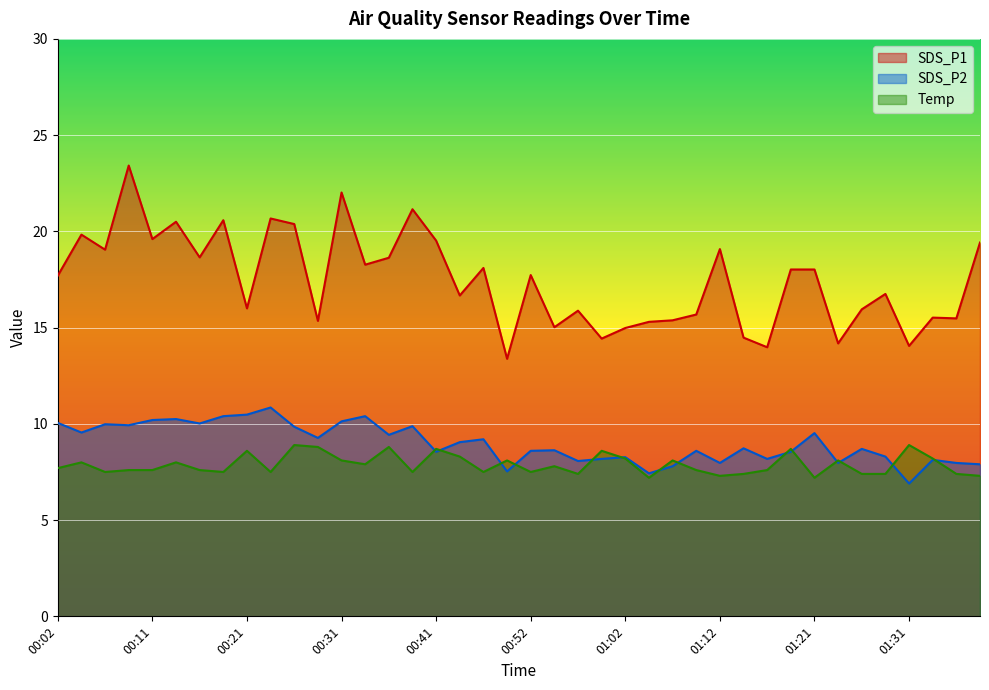

Reading left to right, transcribe all the data shown in this chart.

SDS_P1: 17.7	19.8	19.1	23.4	19.6	20.5	18.6	20.6	16.0	20.7	20.4	15.3	22.0	18.3	18.6	21.1	19.5	16.7	18.1	13.4	17.7	15.0	15.9	14.4	15.0	15.3	15.4	15.7	19.1	14.5	14.0	18.0	18.0	14.2	15.9	16.8	14.1	15.5	15.5	19.4
SDS_P2: 10.1	9.6	10.0	9.9	10.2	10.2	10.0	10.4	10.5	10.8	9.8	9.3	10.1	10.4	9.4	9.9	8.6	9.1	9.2	7.5	8.6	8.6	8.1	8.2	8.3	7.4	7.8	8.6	8.0	8.7	8.2	8.6	9.5	8.0	8.7	8.3	6.9	8.1	8.0	7.9
Temp: 7.7	8.0	7.5	7.6	7.6	8.0	7.6	7.5	8.6	7.5	8.9	8.8	8.1	7.9	8.8	7.5	8.7	8.3	7.5	8.1	7.5	7.8	7.4	8.6	8.2	7.2	8.1	7.6	7.3	7.4	7.6	8.7	7.2	8.1	7.4	7.4	8.9	8.2	7.4	7.3